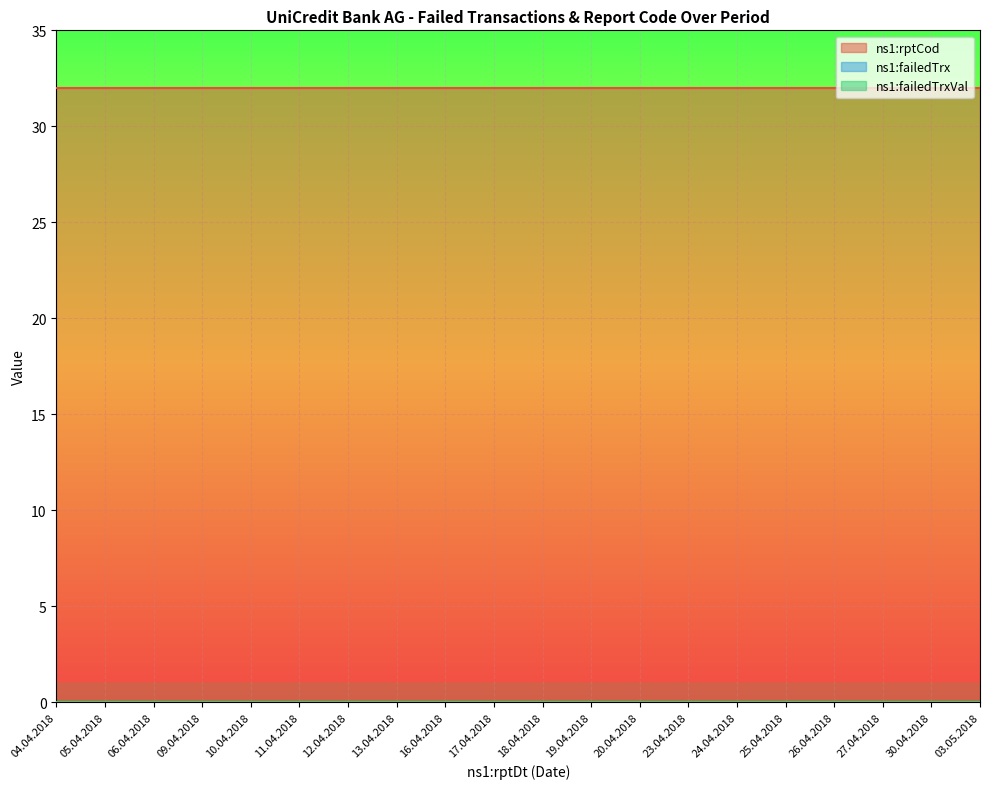

List the series in order of their peak value, highest first.

ns1:rptCod, ns1:failedTrx, ns1:failedTrxVal